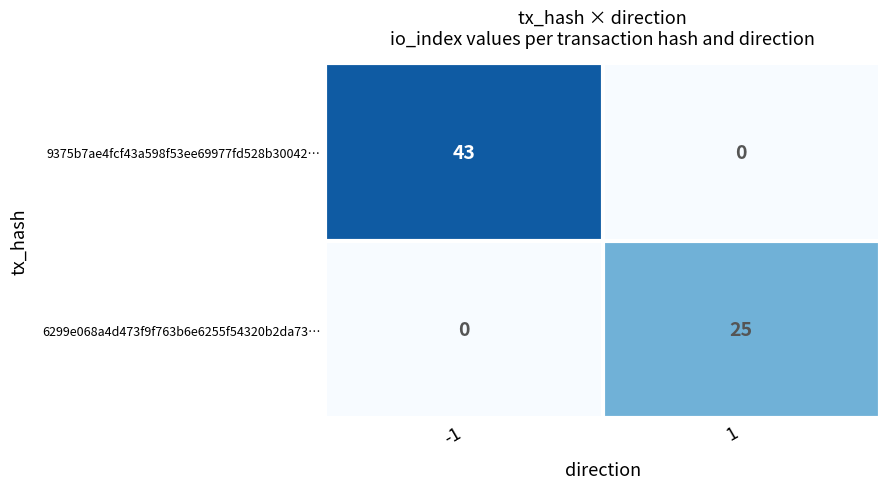

Which series changed the most between -1 and 1?

9375b7ae4fcf43a598f53ee69977fd528b30042…